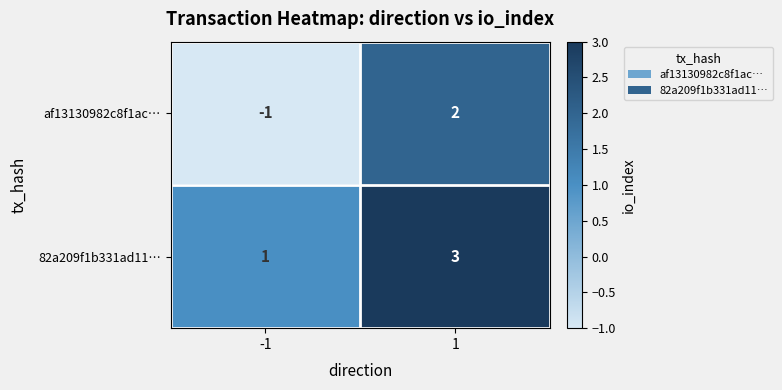

Reading right to left, extract all data points from this chart.

af13130982c8f1ac…: 1=2	-1=-1
82a209f1b331ad11…: 1=3	-1=1